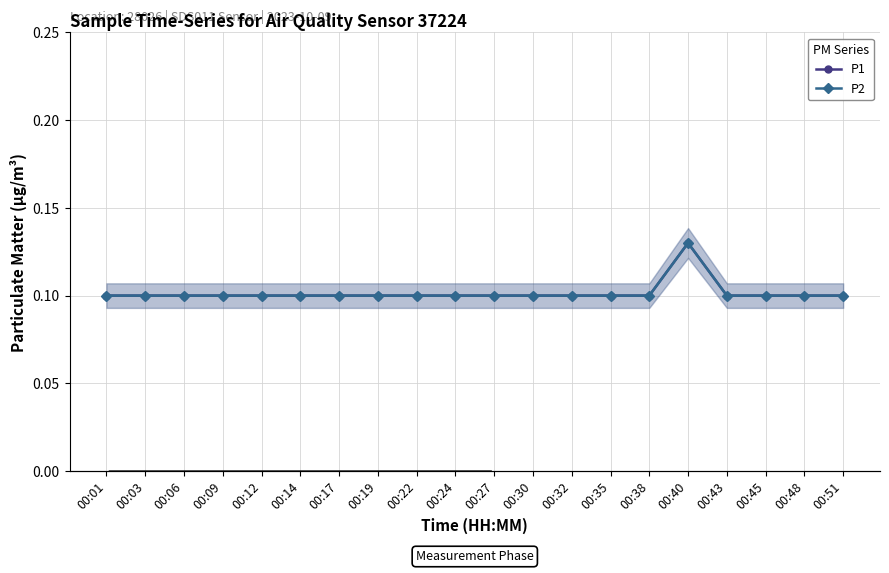

How many lines are shown in the chart?

2